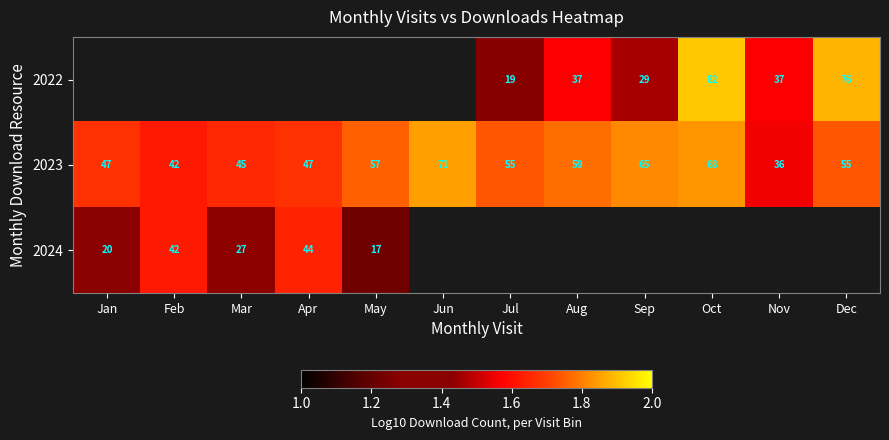

How many series are shown in this chart?

3